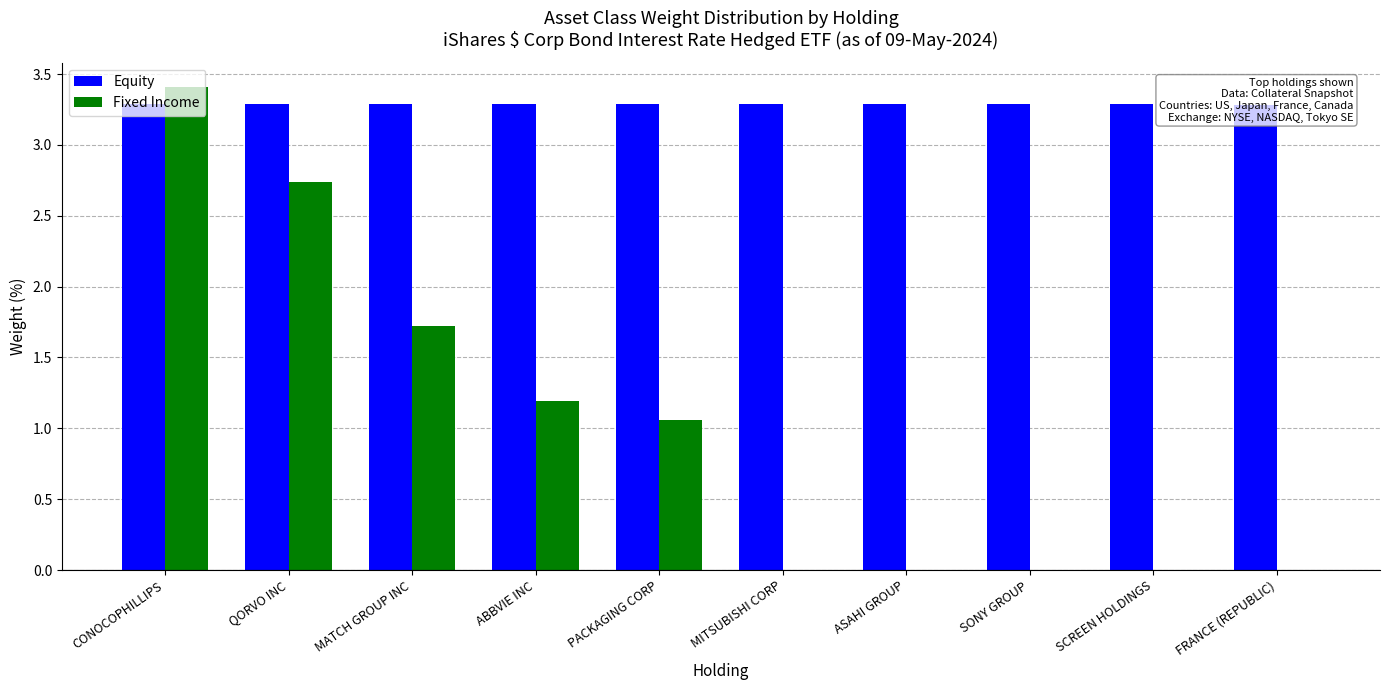

Which series changed the most between ASAHI GROUP and FRANCE (REPUBLIC)?

Equity